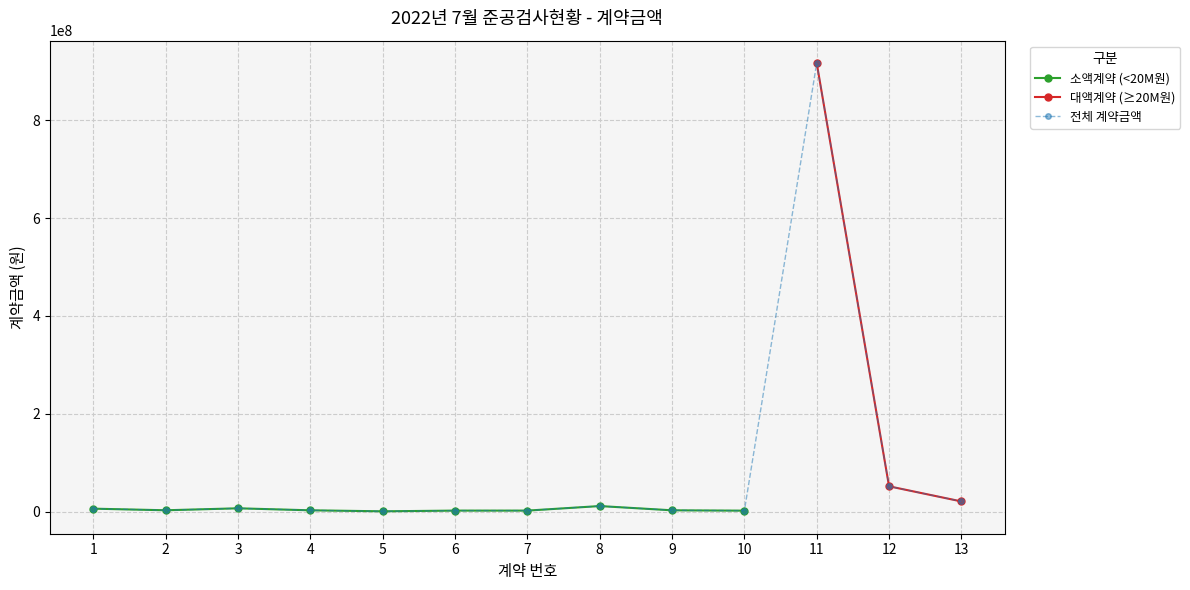

Rank the series at 5 from lowest to highest value.

소액계약 (<20M원), 대액계약 (≥20M원), 전체 계약금액